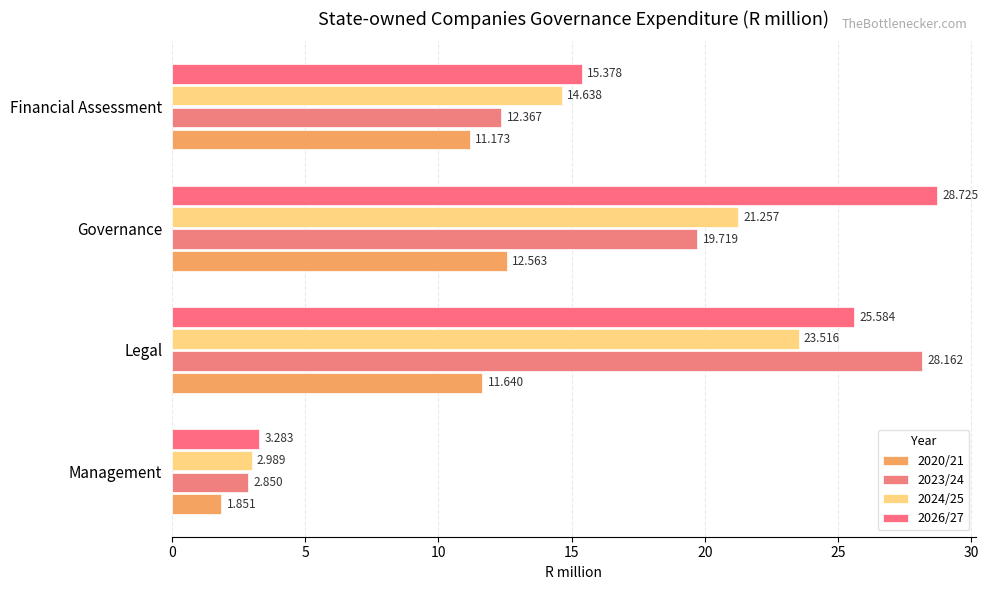

What is the average value of the 2023/24 series?

15.8